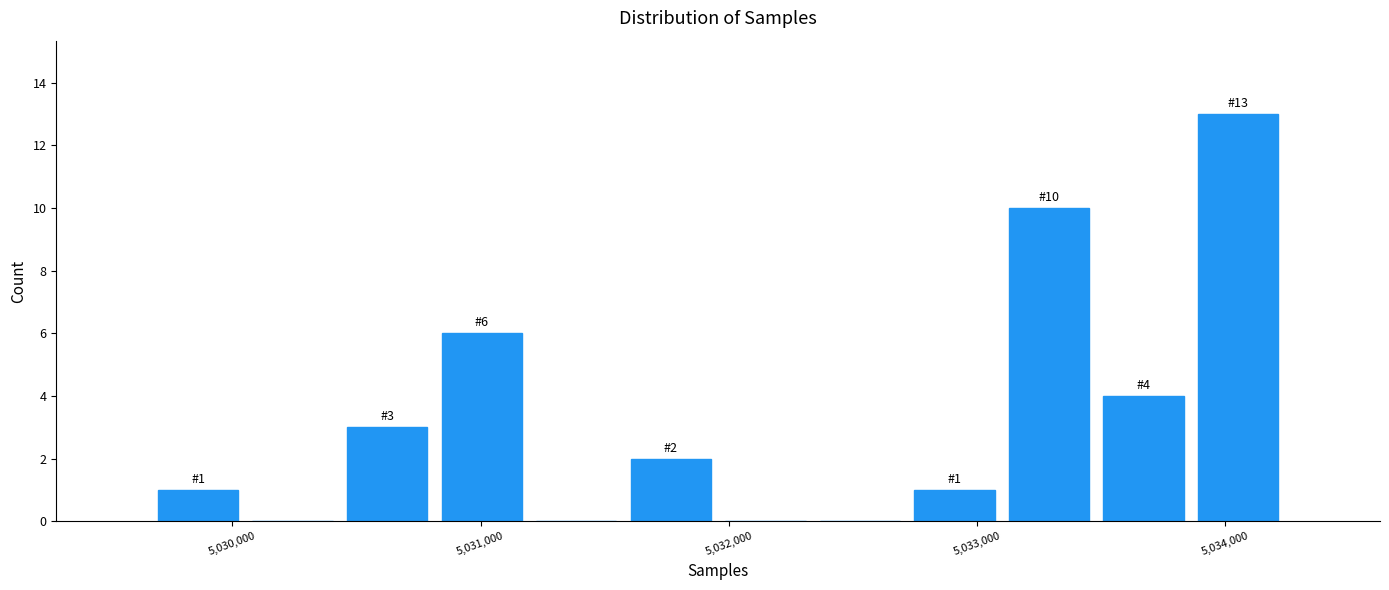

Around what value on the x-axis is the tallest bar? Give the approximate position of its centre, as read against the axis.

5034100